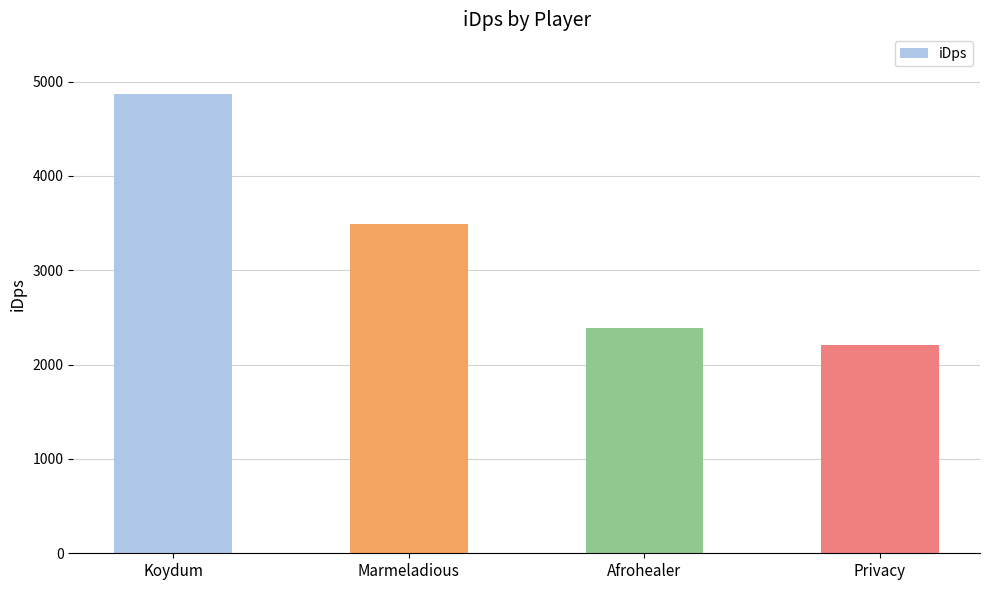

At which category does the chart reach its minimum across all series?

Privacy